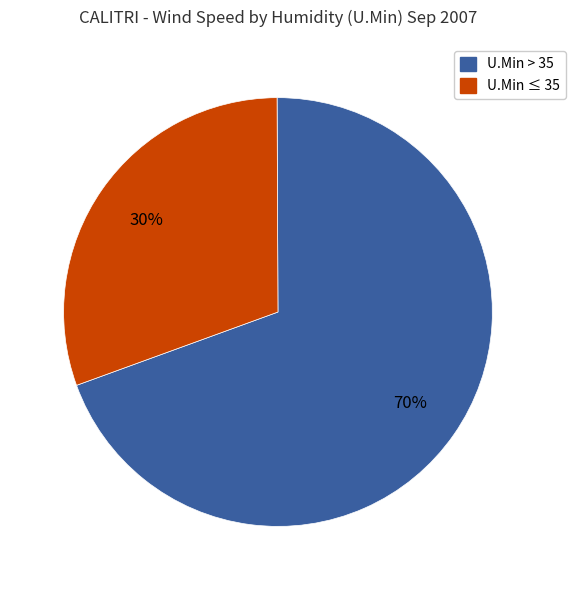

Is there a majority slice in this chart?

Yes